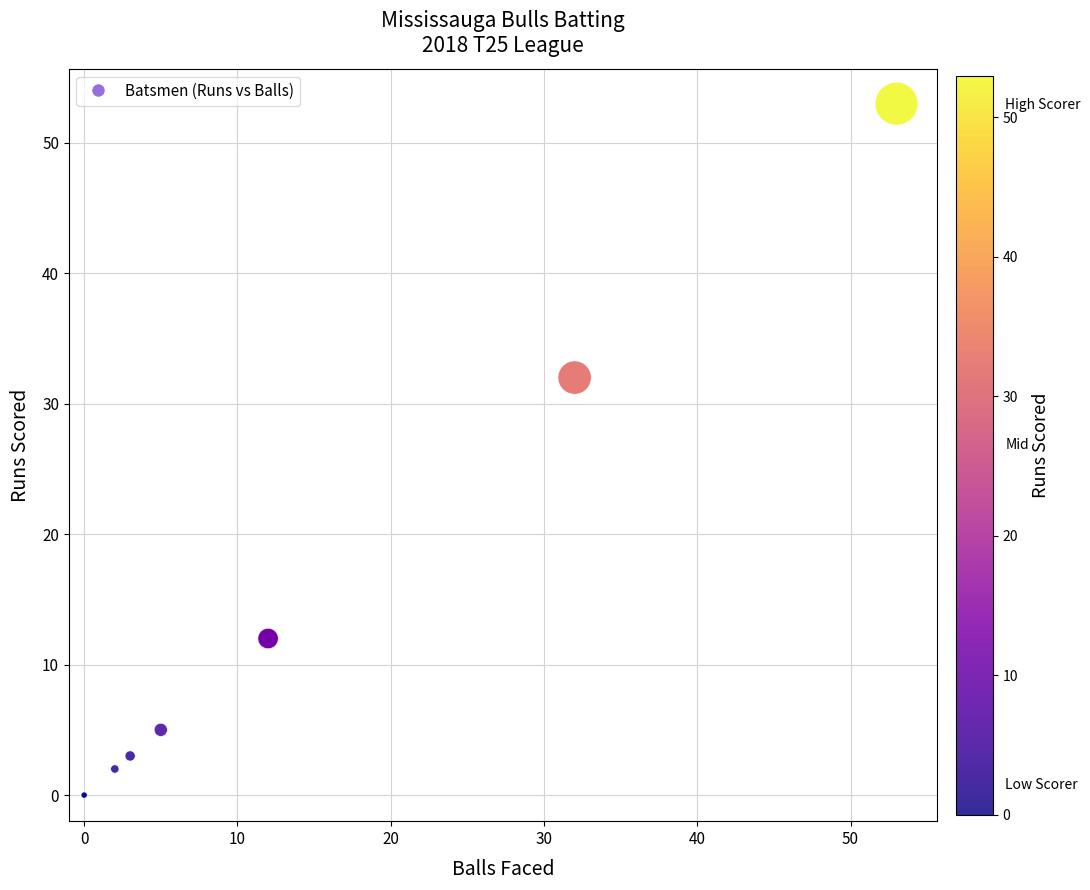

What Y value in the scatter plot is closest to 26?

32